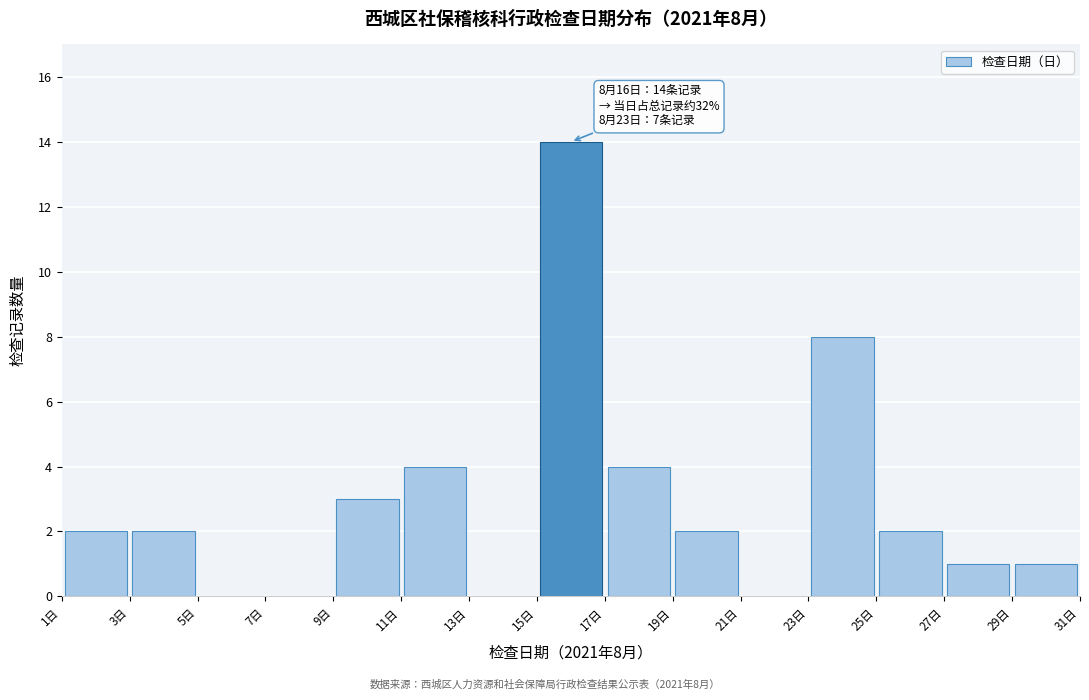

Over which range of the x-axis is the bar tallest?

15 to 17